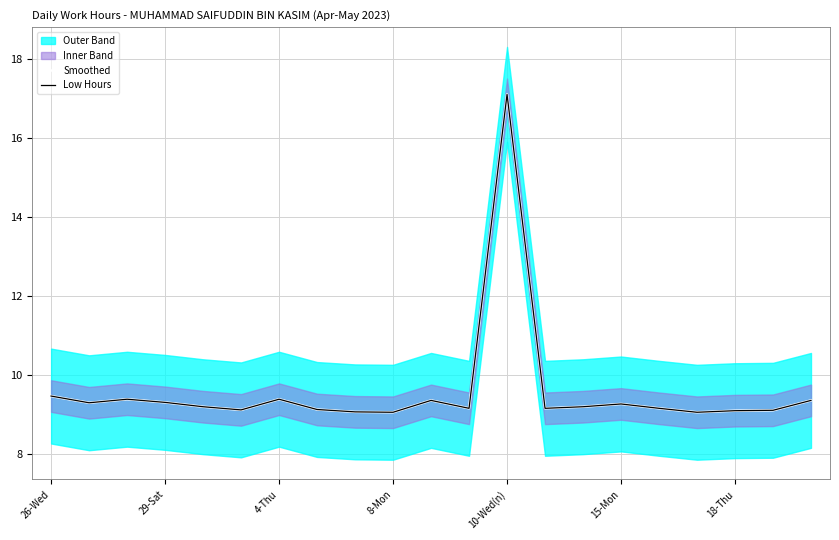

Which has a higher value, 29-Sat or 8?

29-Sat